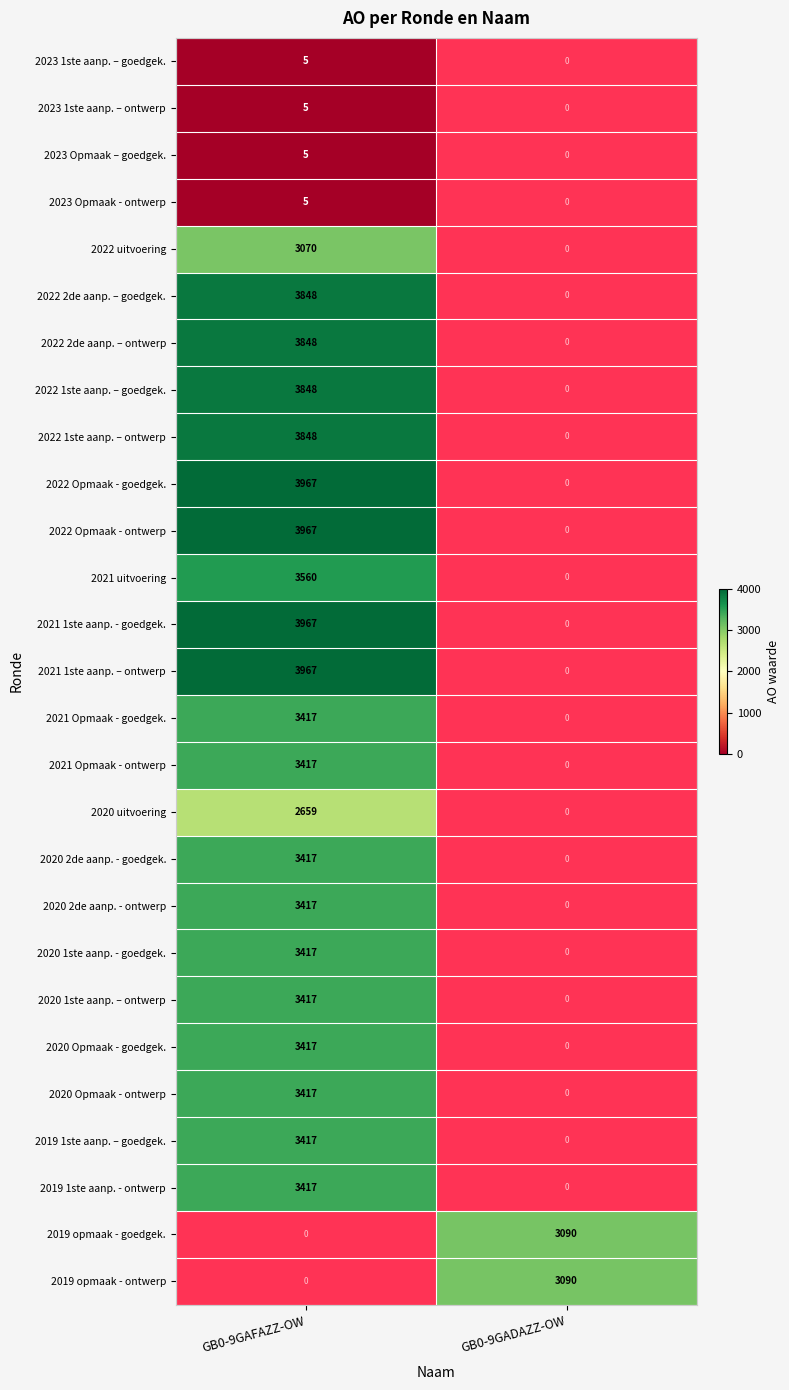

The value of 2023 Opmaak - ontwerp at GB0-9GAFAZZ-OW is 9. True or false?

False